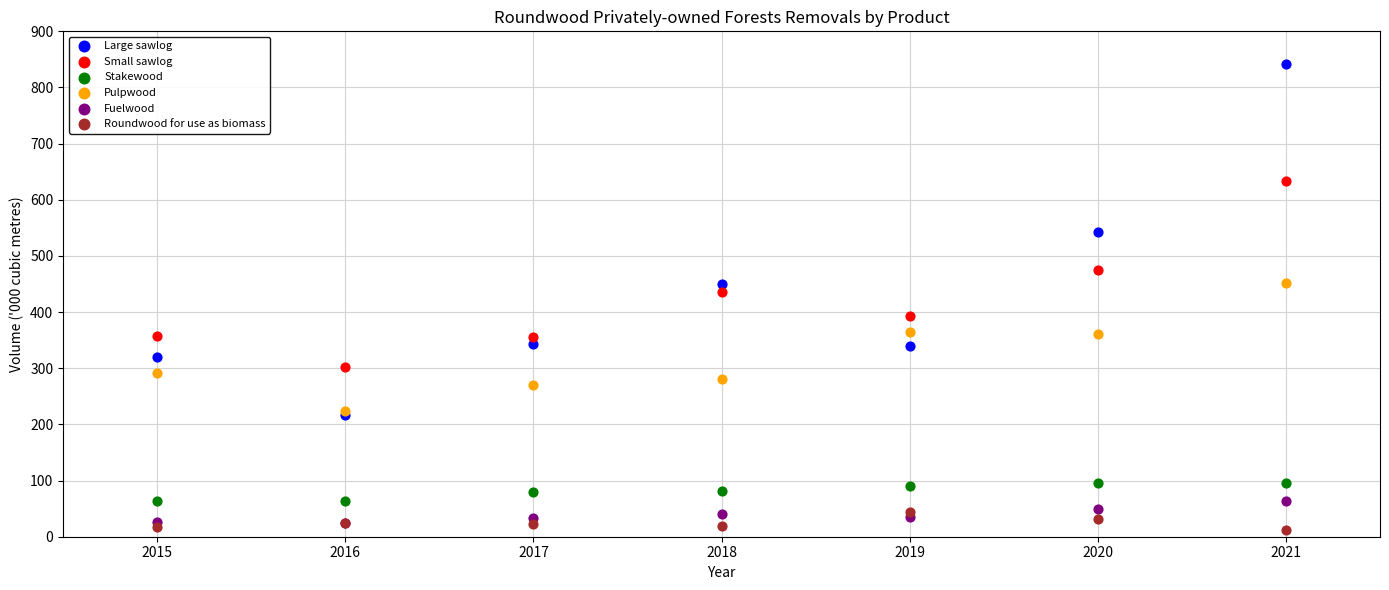

In the Large sawlog series, what Y value is closest to 529?

542